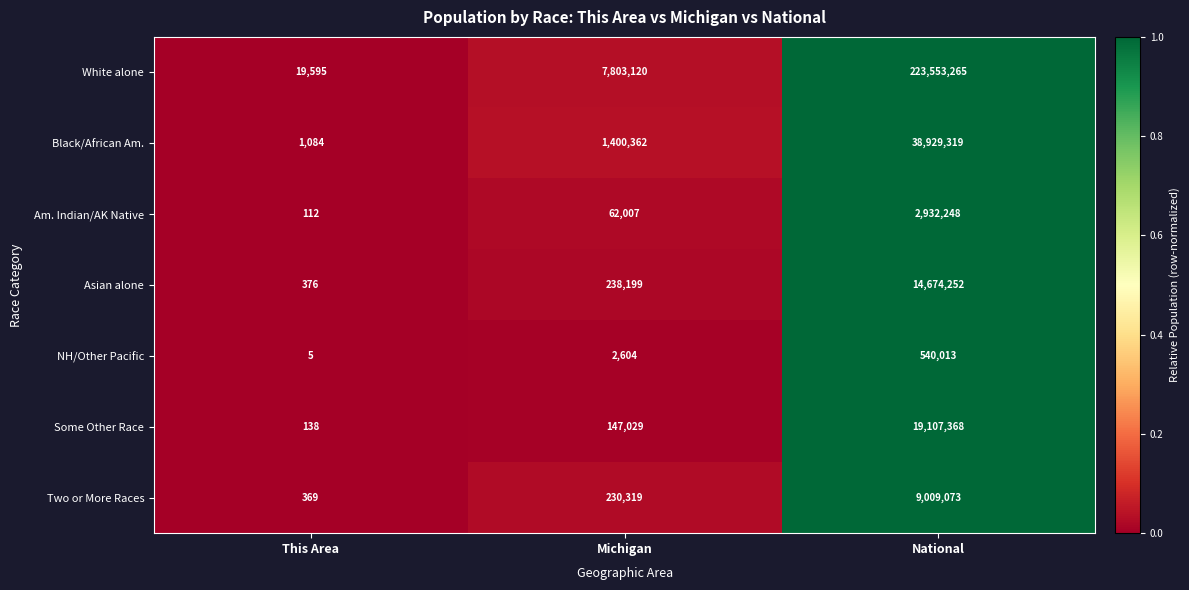

Reading right to left, what are all the values shown in this chart?

White alone: National=223553265	Michigan=7803120	This Area=19595
Black/African Am.: National=38929319	Michigan=1400362	This Area=1084
Am. Indian/AK Native: National=2932248	Michigan=62007	This Area=112
Asian alone: National=14674252	Michigan=238199	This Area=376
NH/Other Pacific: National=540013	Michigan=2604	This Area=5
Some Other Race: National=19107368	Michigan=147029	This Area=138
Two or More Races: National=9009073	Michigan=230319	This Area=369